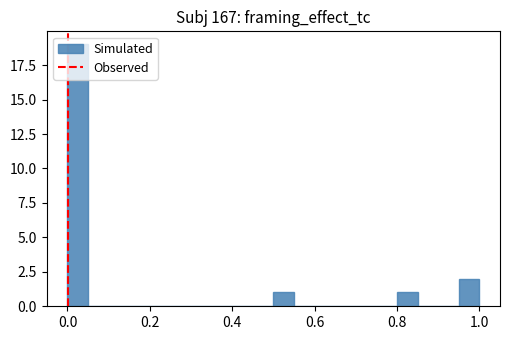

Read against the x-axis, roughly where is the centre of the tallest bar?

0.02